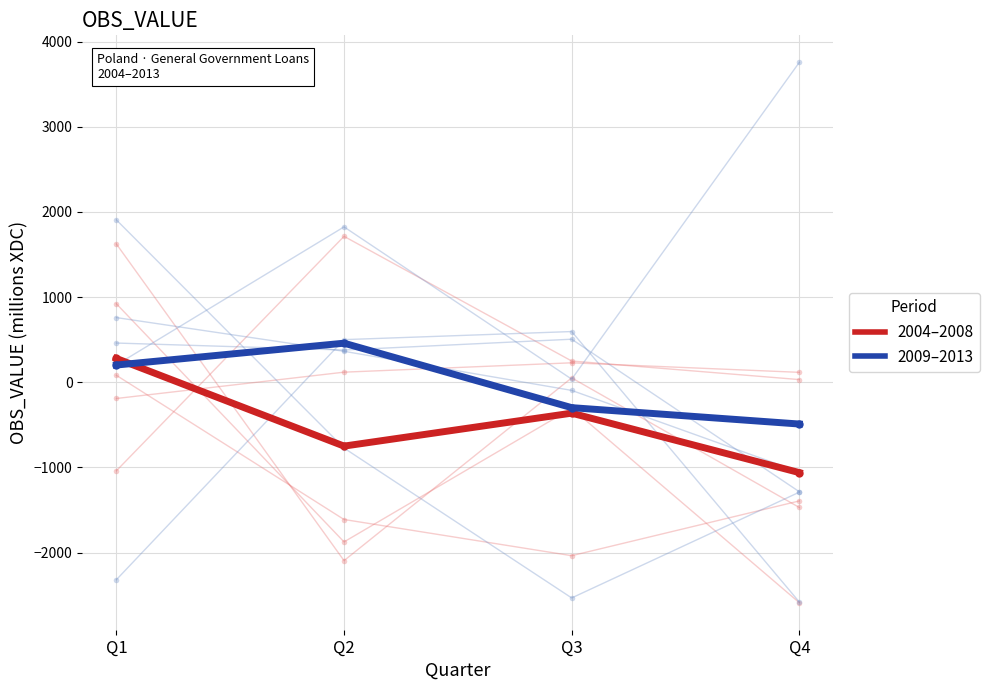

True or false: Loans granted to General government (Group 1) has a value of 279.8 at Q1.

True